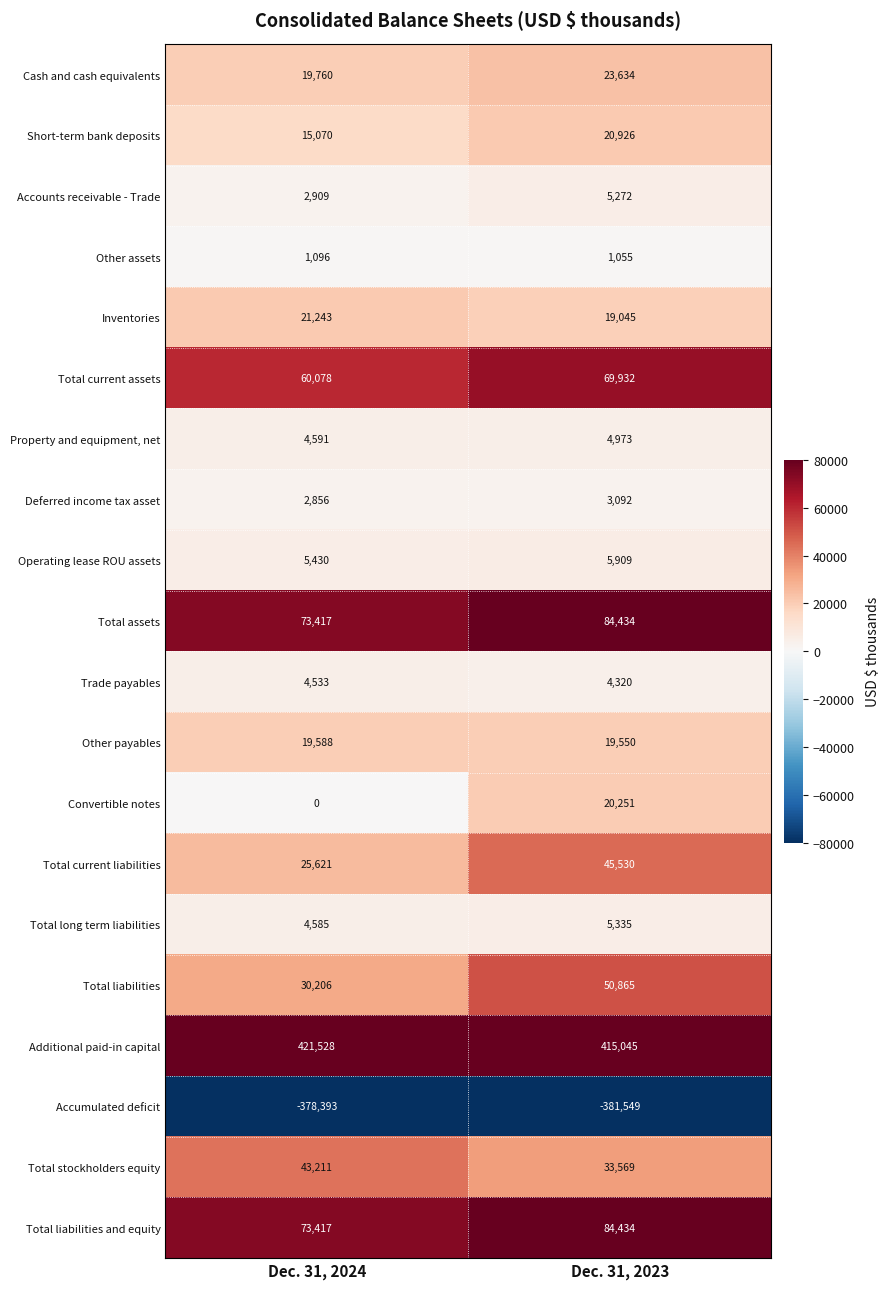

The Total stockholders equity series shows 16470 at Dec. 31, 2024. True or false?

False